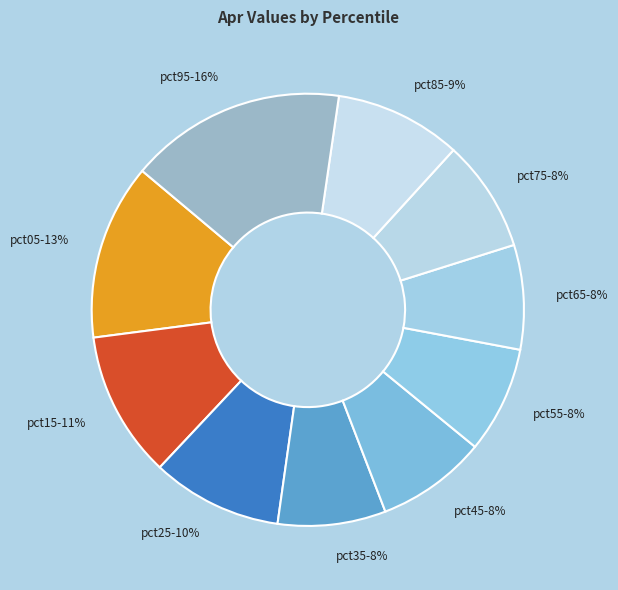

To the nearest percent, what percentage of the pie is pct55?

8%